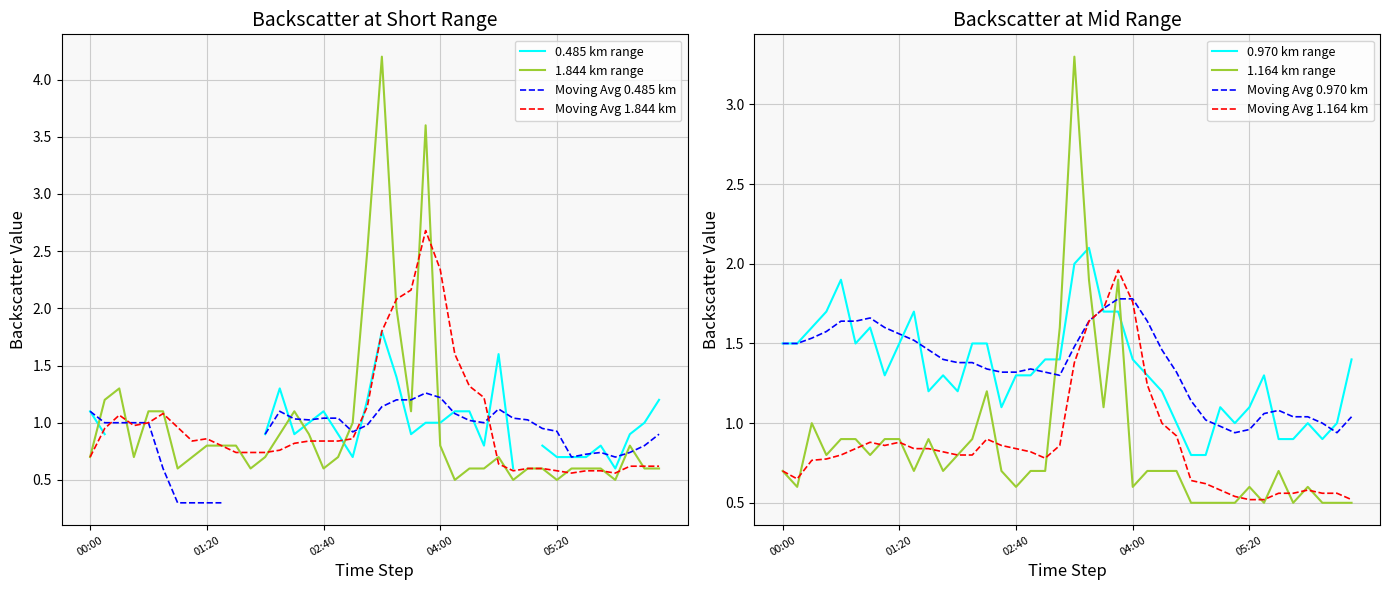

What is the label of the 12th point from the left?

2007/09/01 01:50